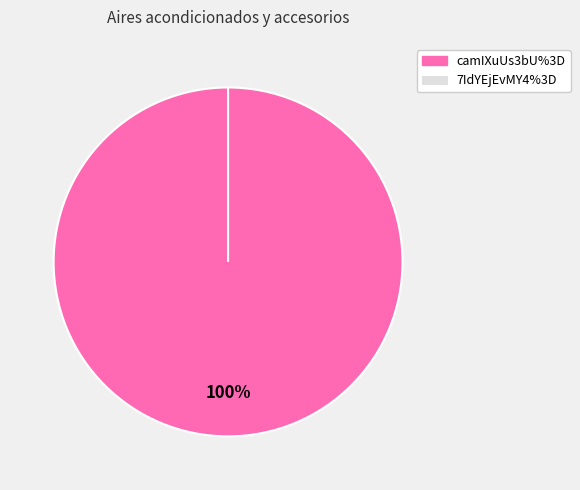

The 7IdYEjEvMY4%3D slice represents 1% of the pie. True or false?

False